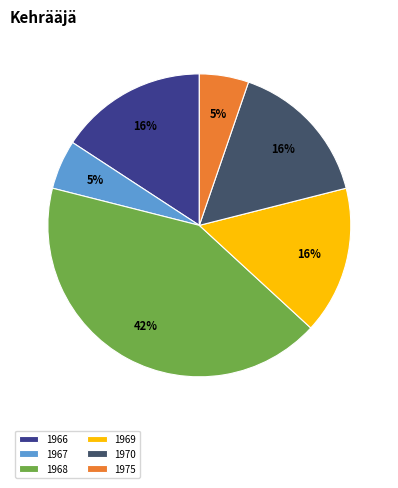

Does 1968 account for over 50% of the chart?

No